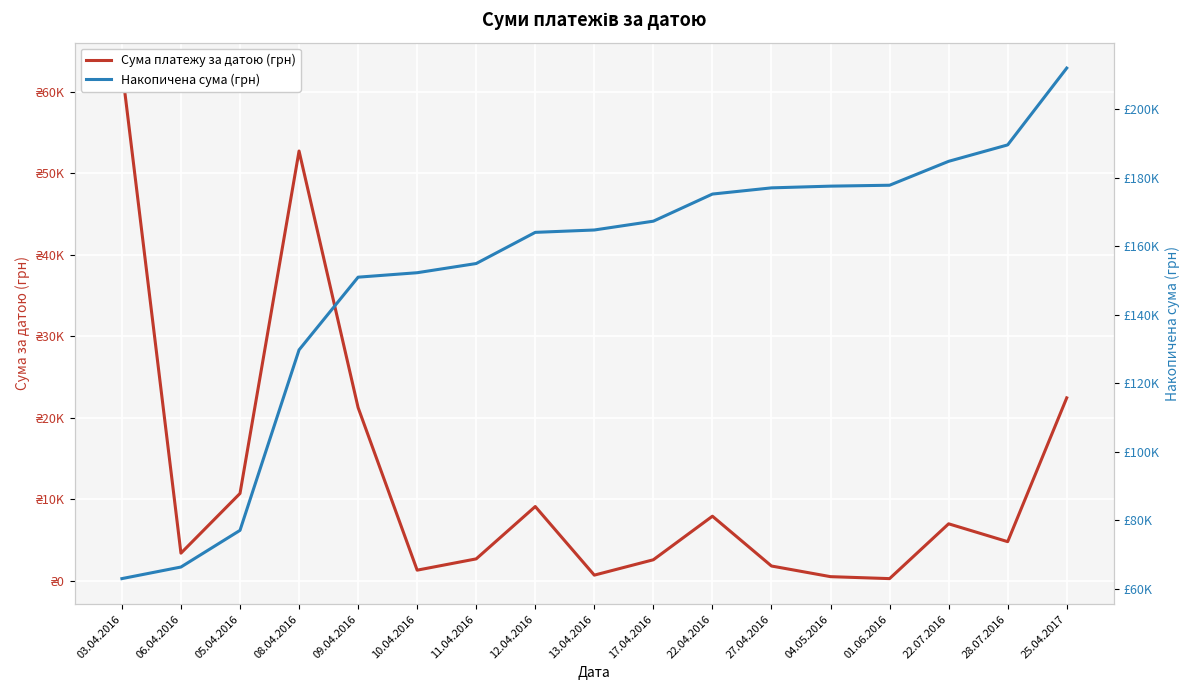

What is the label of the 7th point from the right?

22.04.2016